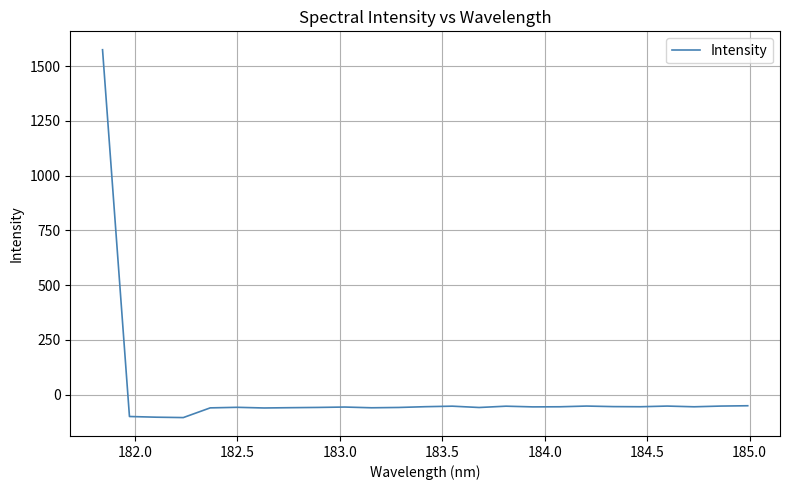

What is the sum of all values?

100.7